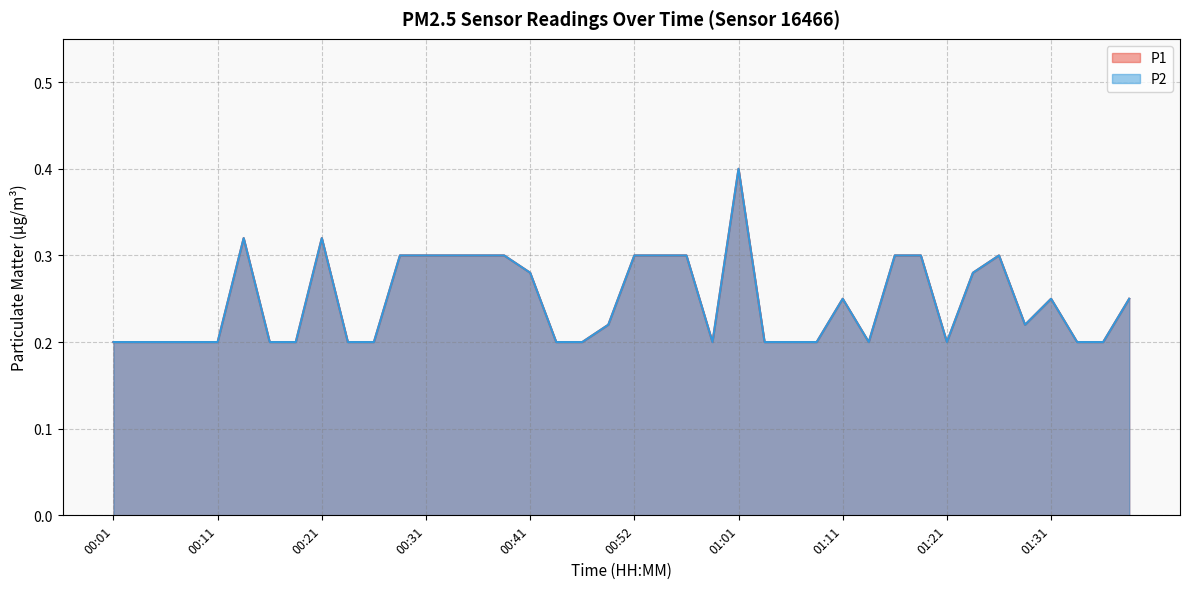

Reading left to right, extract all data points from this chart.

P1: 0.2	0.2	0.2	0.2	0.2	0.3	0.2	0.2	0.3	0.2	0.2	0.3	0.3	0.3	0.3	0.3	0.3	0.2	0.2	0.2	0.3	0.3	0.3	0.2	0.4	0.2	0.2	0.2	0.2	0.2	0.3	0.3	0.2	0.3	0.3	0.2	0.2	0.2	0.2	0.2
P2: 0.2	0.2	0.2	0.2	0.2	0.3	0.2	0.2	0.3	0.2	0.2	0.3	0.3	0.3	0.3	0.3	0.3	0.2	0.2	0.2	0.3	0.3	0.3	0.2	0.4	0.2	0.2	0.2	0.2	0.2	0.3	0.3	0.2	0.3	0.3	0.2	0.2	0.2	0.2	0.2